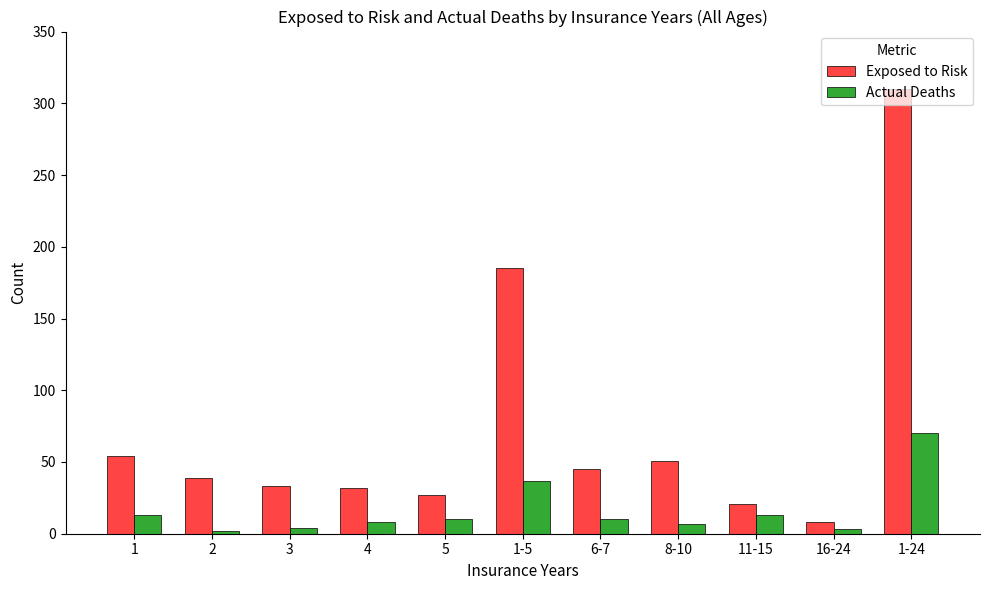

The value of Actual Deaths at 11-15 is 13. True or false?

True